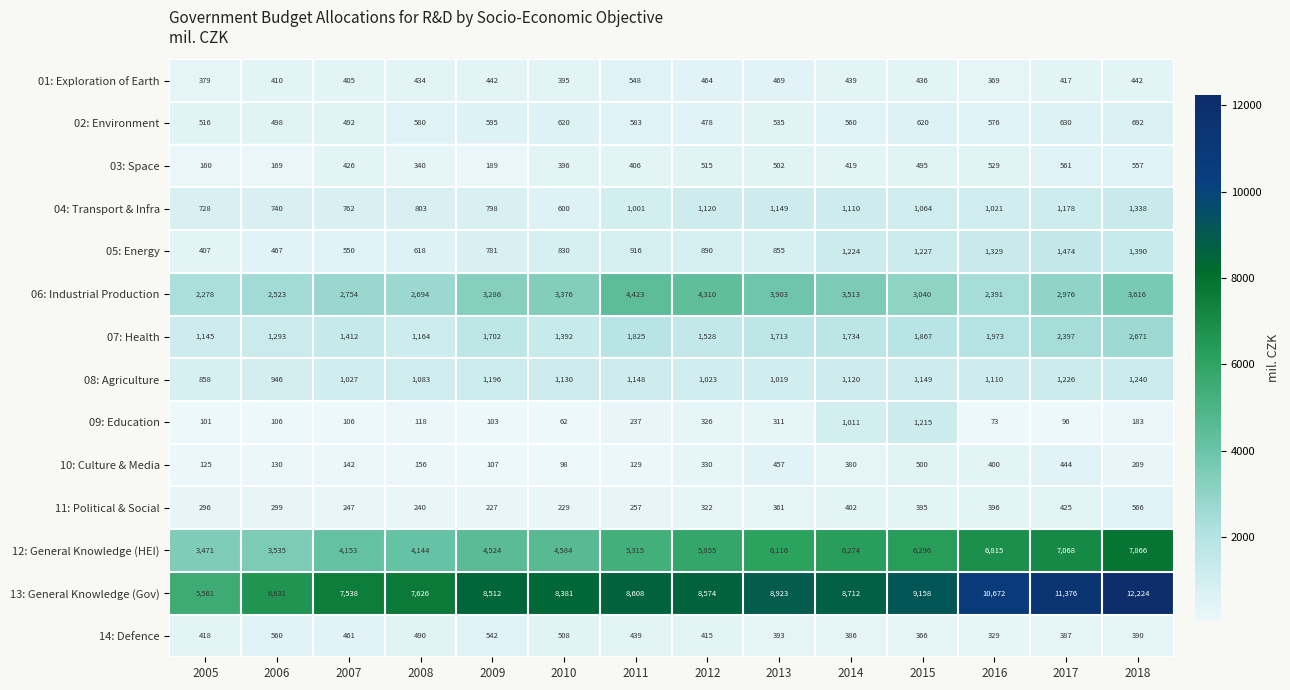

Rank the series at 2012 from highest to lowest value.

13: General Knowledge (Gov), 12: General Knowledge (HEI), 06: Industrial Production, 07: Health, 04: Transport & Infra, 08: Agriculture, 05: Energy, 03: Space, 02: Environment, 01: Exploration of Earth, 14: Defence, 10: Culture & Media, 09: Education, 11: Political & Social